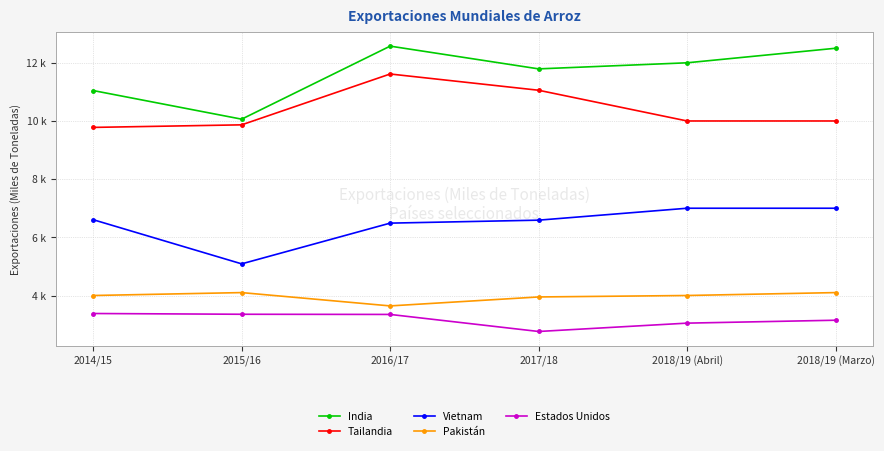

What are all the series names shown in the legend?

India, Tailandia, Vietnam, Pakistán, Estados Unidos